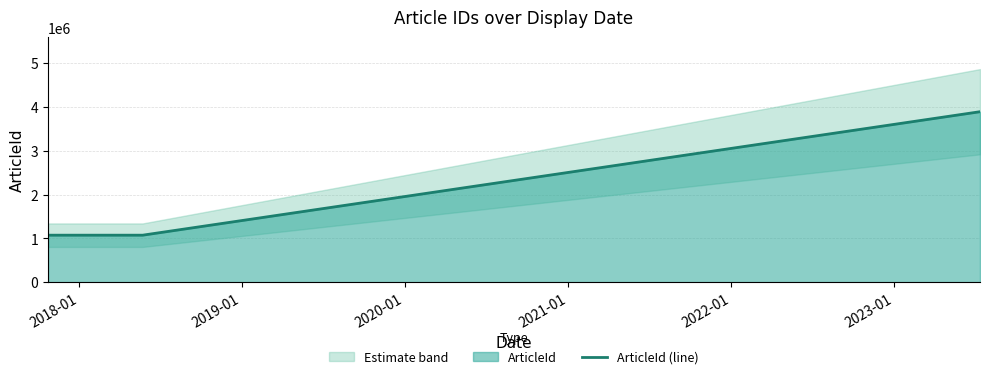

What is the minimum value for ArticleId (line)?

1072648